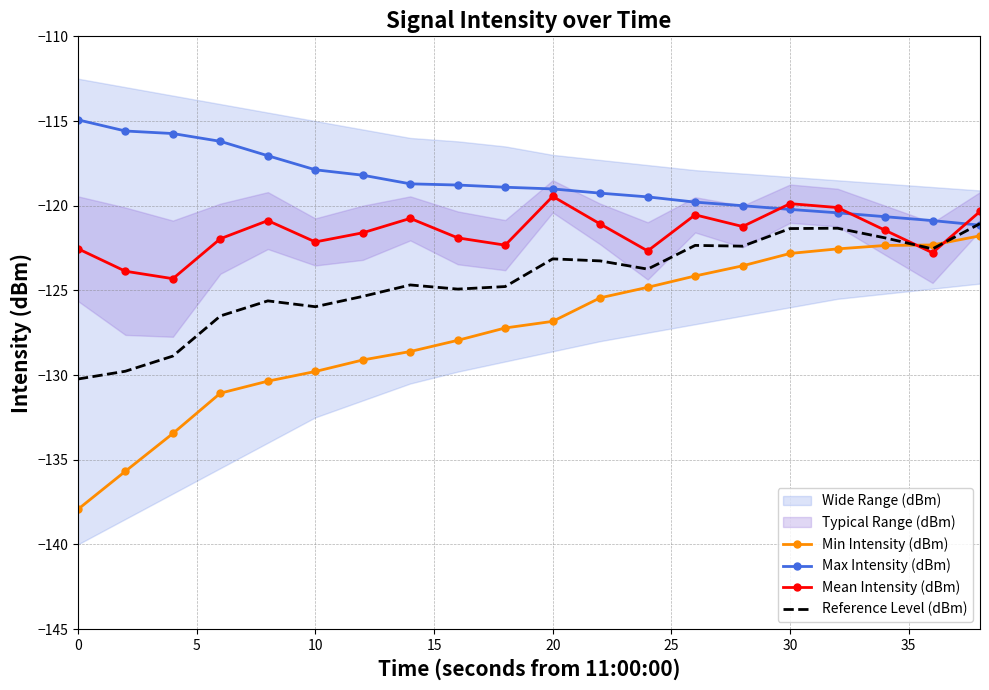

List the series in order of their peak value, highest first.

Max Intensity (dBm), Mean Intensity (dBm), Reference Level (dBm), Min Intensity (dBm)